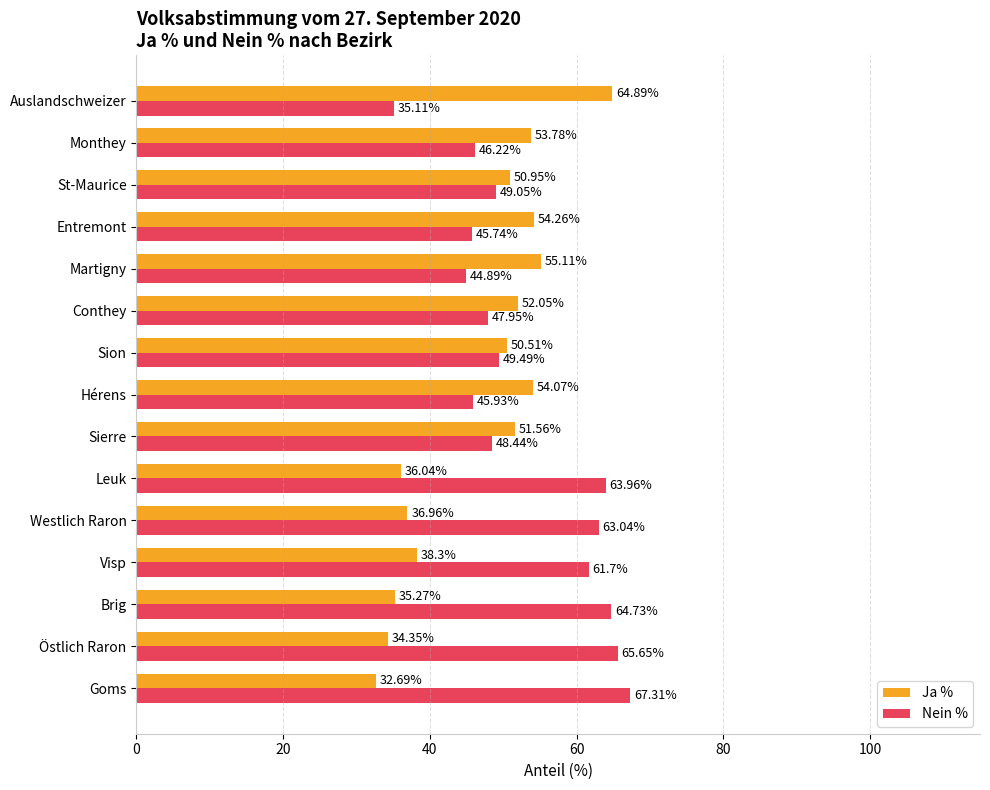

At which label is Ja % closest to 48?

Sion